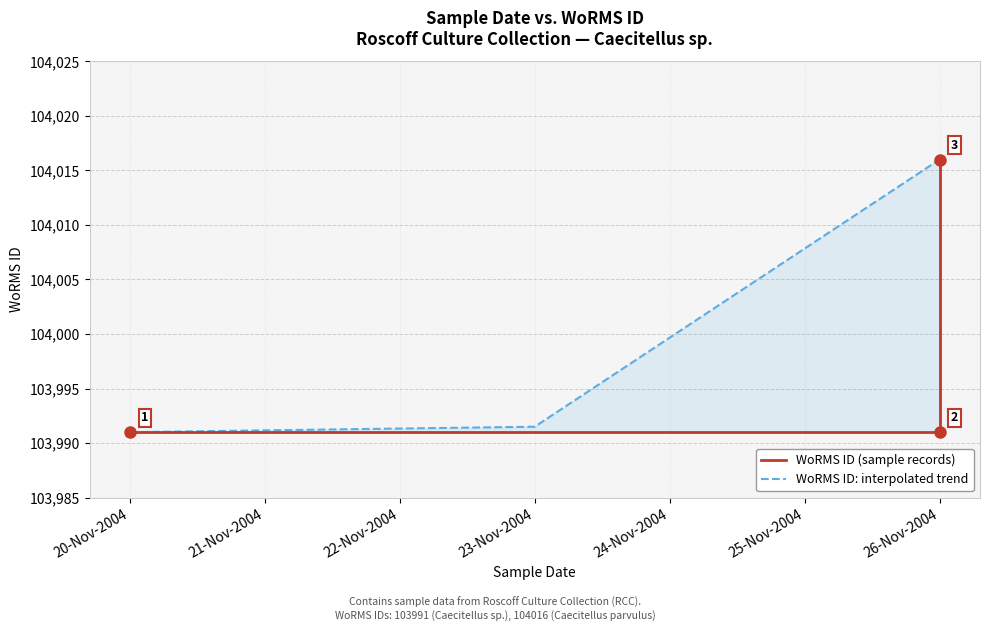

At which label is WoRMS ID: interpolated trend closest to 104003?

23-Nov-2004